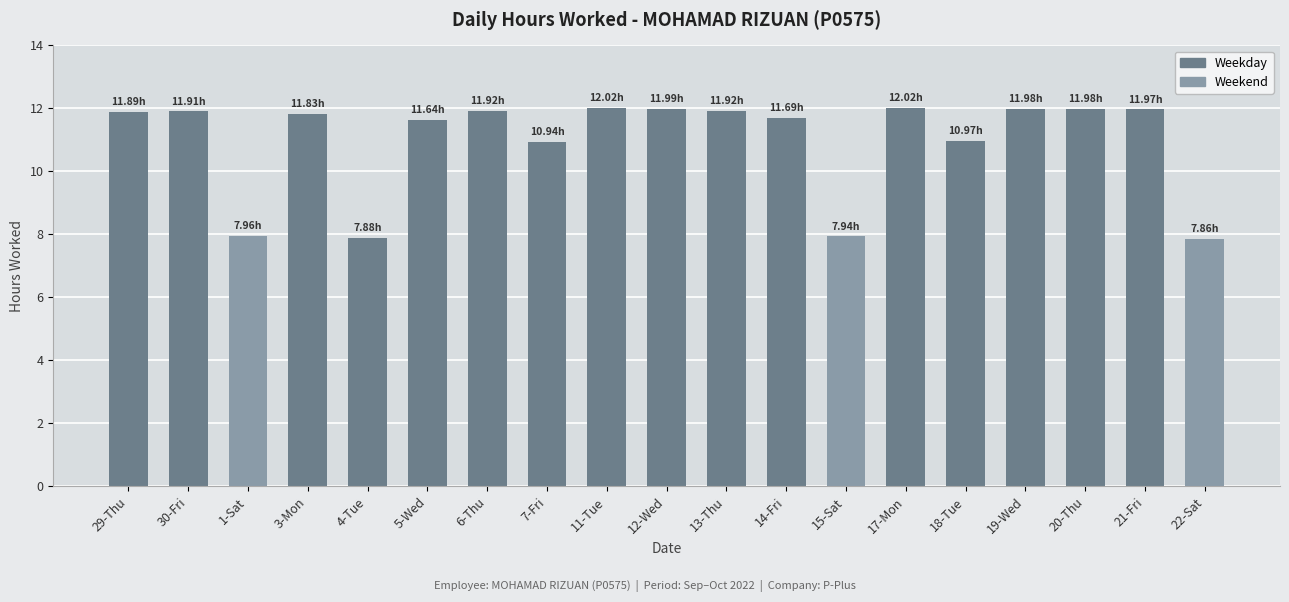

Which has a higher value, 1-Sat or 12-Wed?

12-Wed